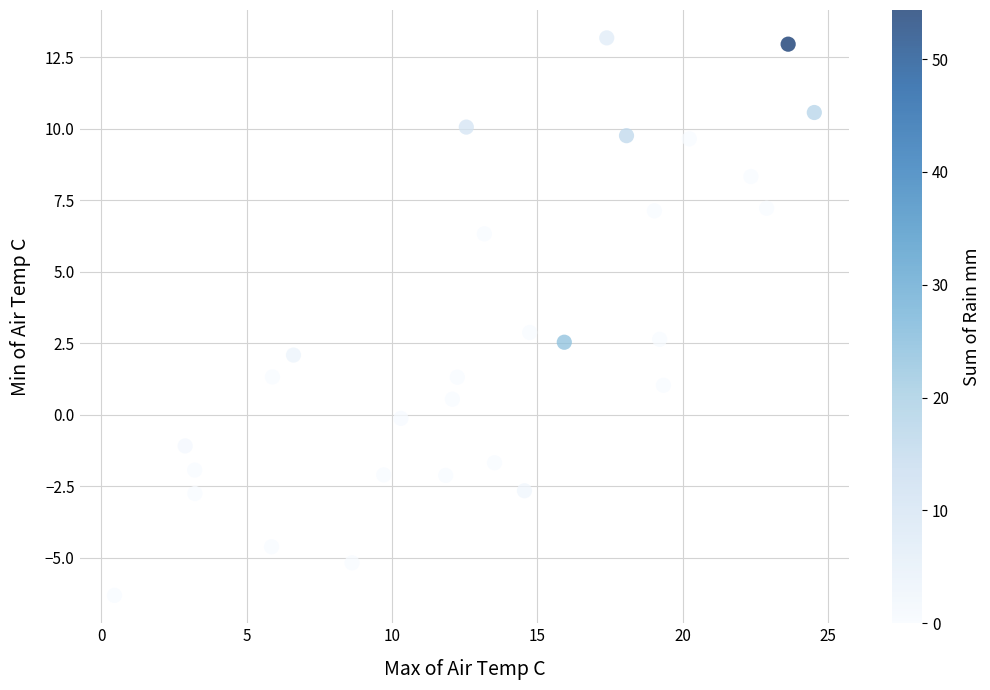

What is the range of X values (max minus min)?

24.1